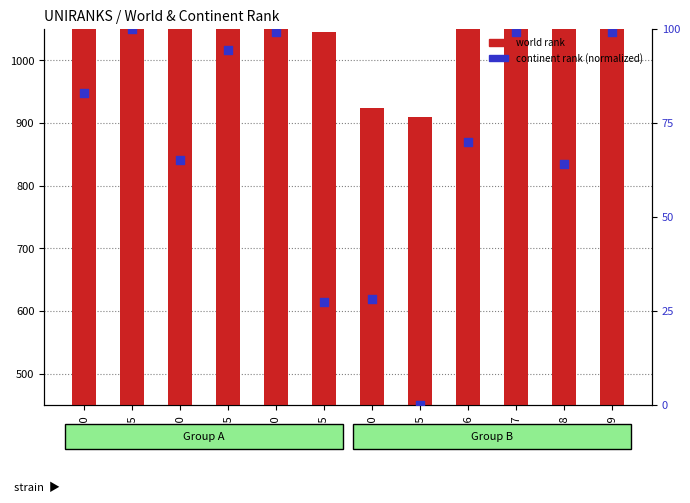

At which category is the sum across all series the highest?

1990